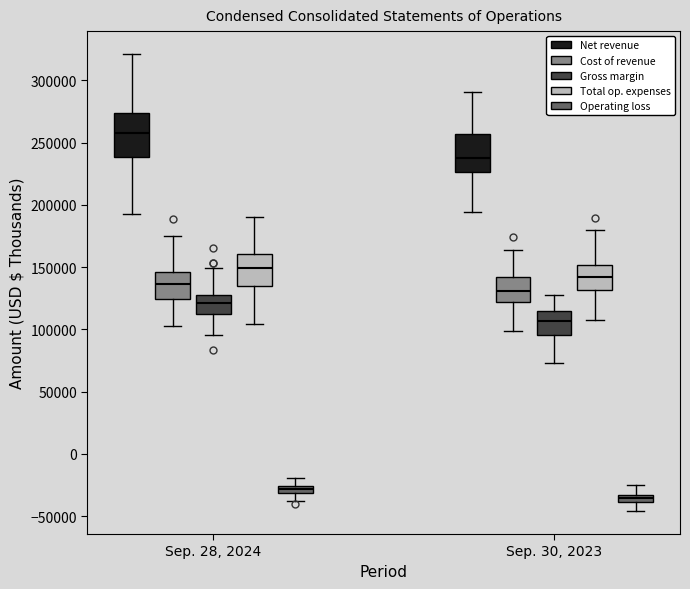

Which box has the highest median line?

Sep. 28, 2024 (Net revenue)